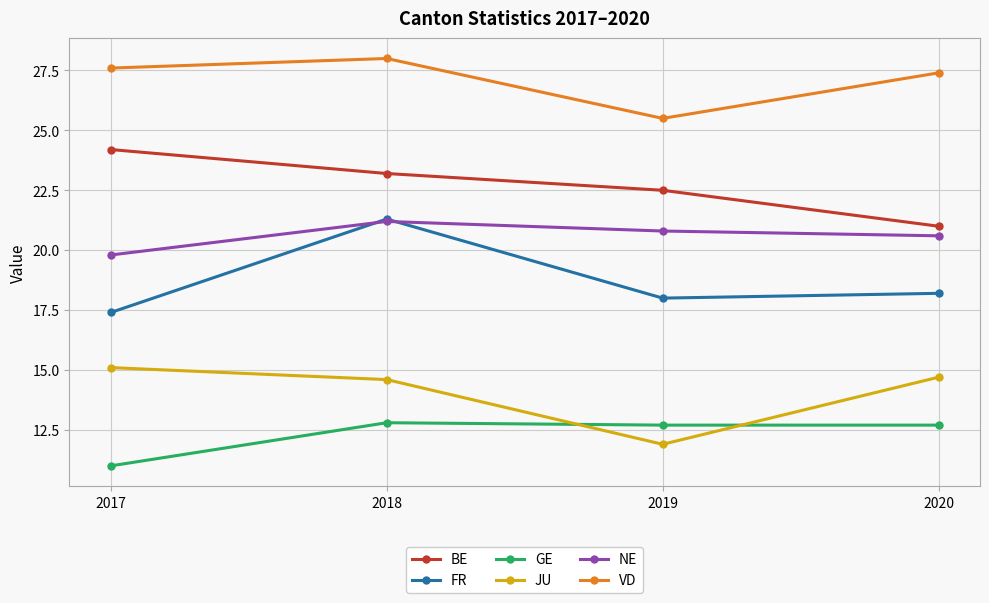

How many lines are shown in the chart?

6